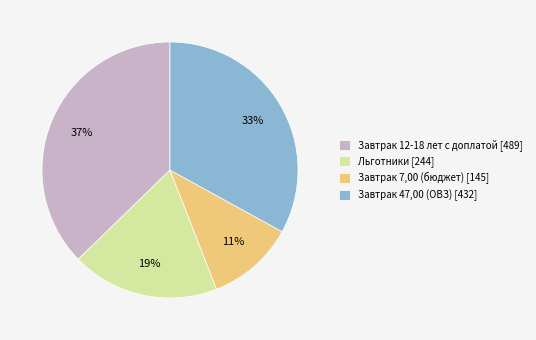

To the nearest percent, what percentage of the pie is Завтрак 47,00 (ОВЗ)?

33%